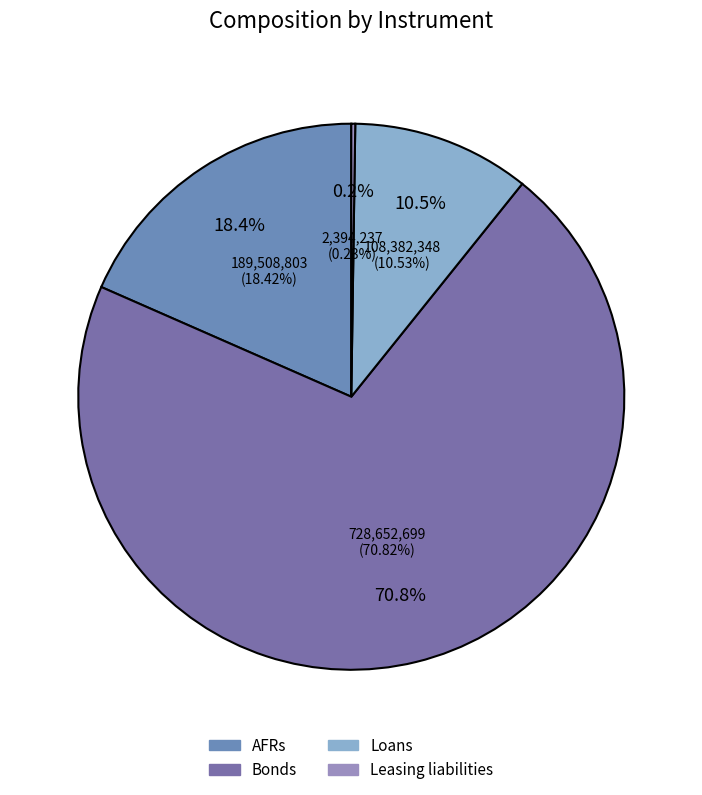

Which category has the biggest portion of the pie?

Bonds